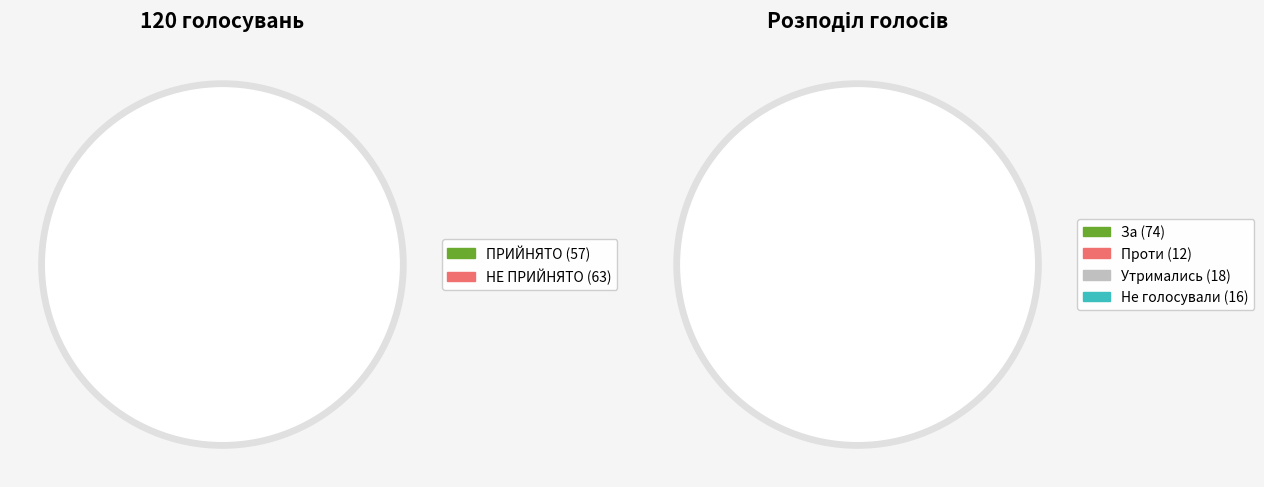

To the nearest percent, what is the difference between the НЕ ПРИЙНЯТО and ПРИЙНЯТО slice percentages?

5%